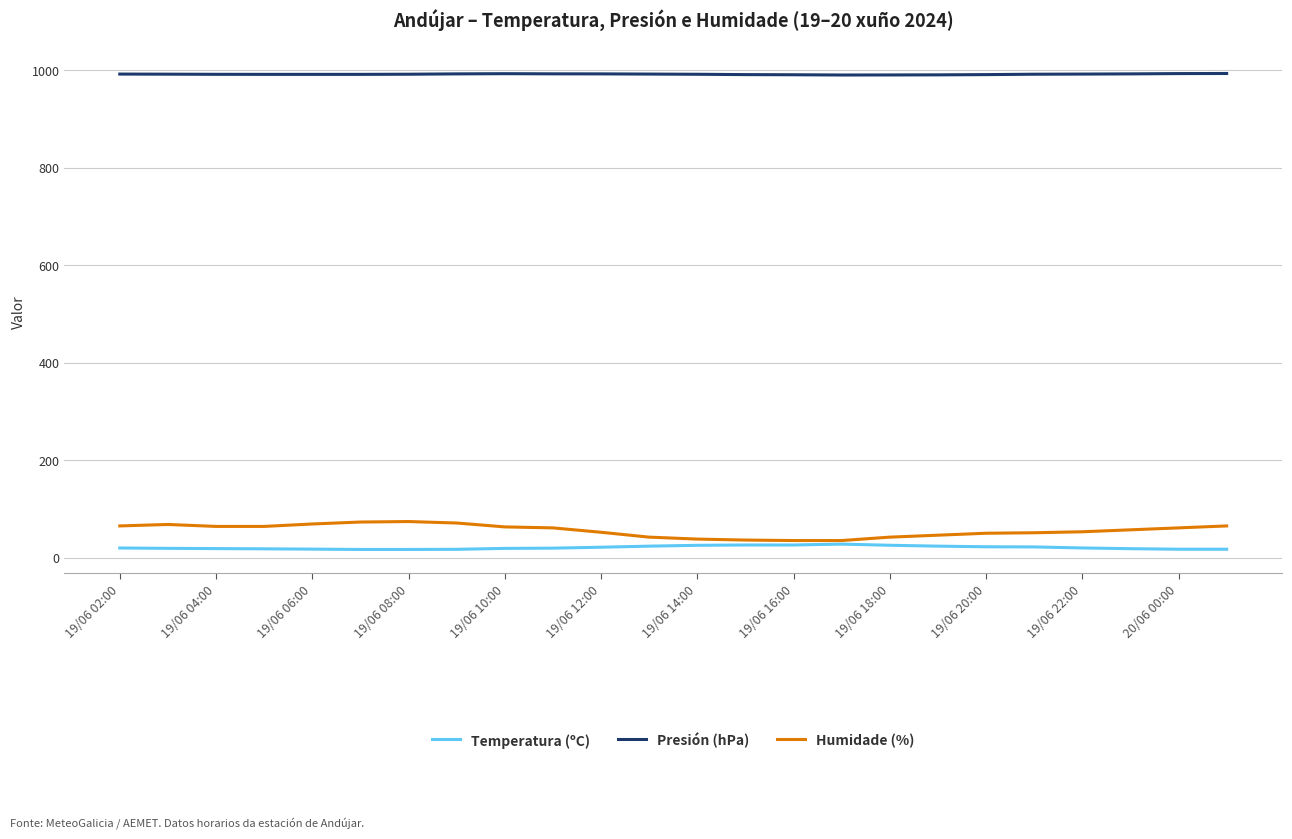

Which series has the largest range (max minus min)?

Humidade (%)